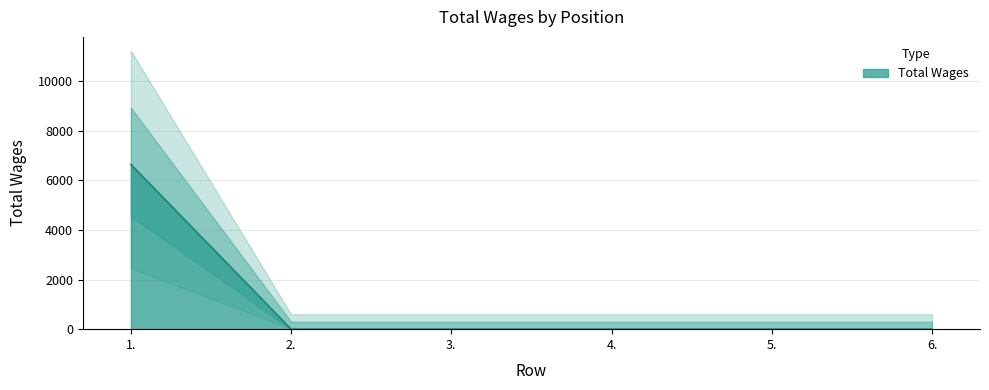

List the labels in order of value, smallest first.

2., 3., 4., 5., 6., 1.